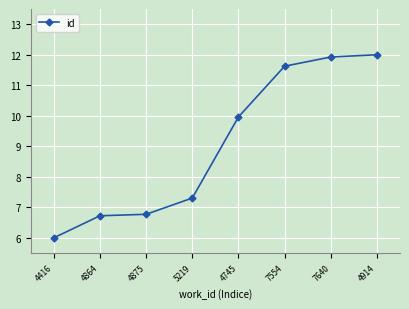

What is the ratio of the value at 7640 to the value at 4416?

2.0